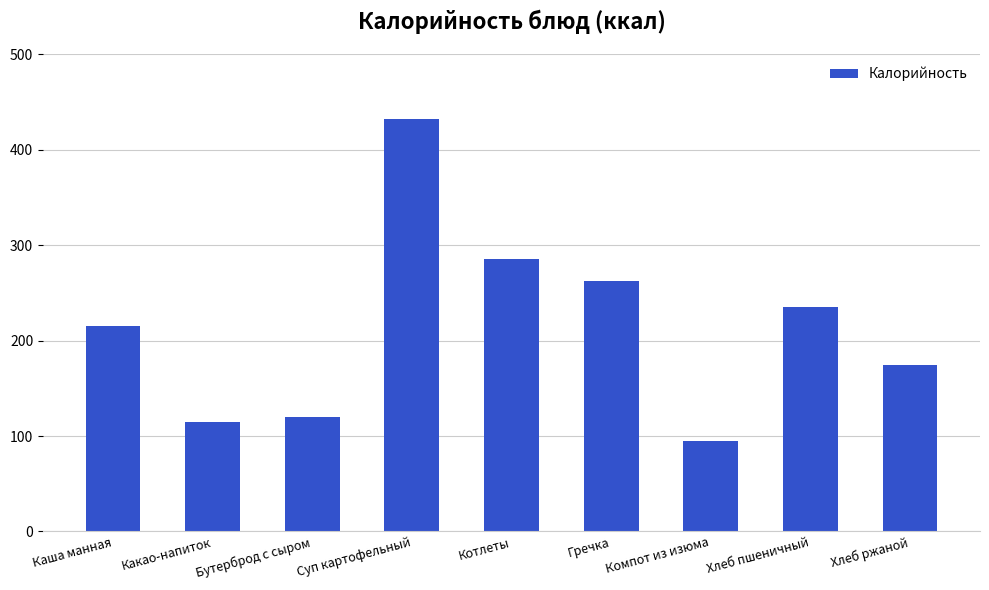

What is the label of the 8th bar from the left?

Хлеб пшеничный